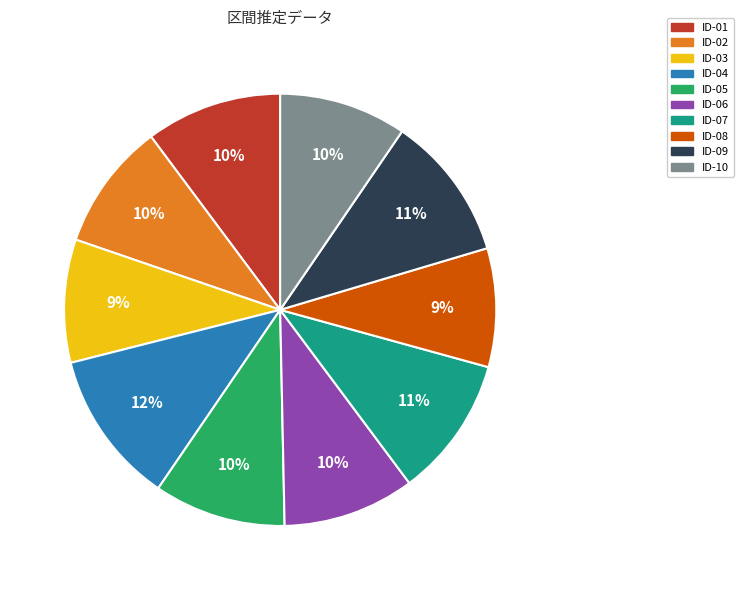

Which has a higher value, ID-05 or ID-09?

ID-09